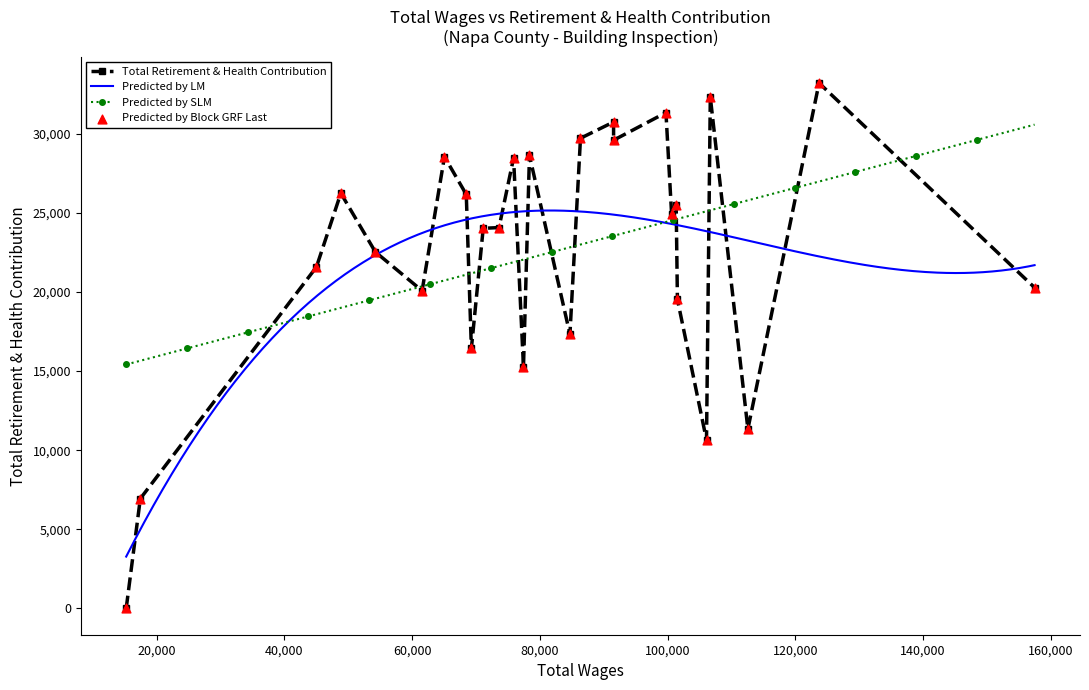

What is the maximum value for Predicted by SLM?

30573.4